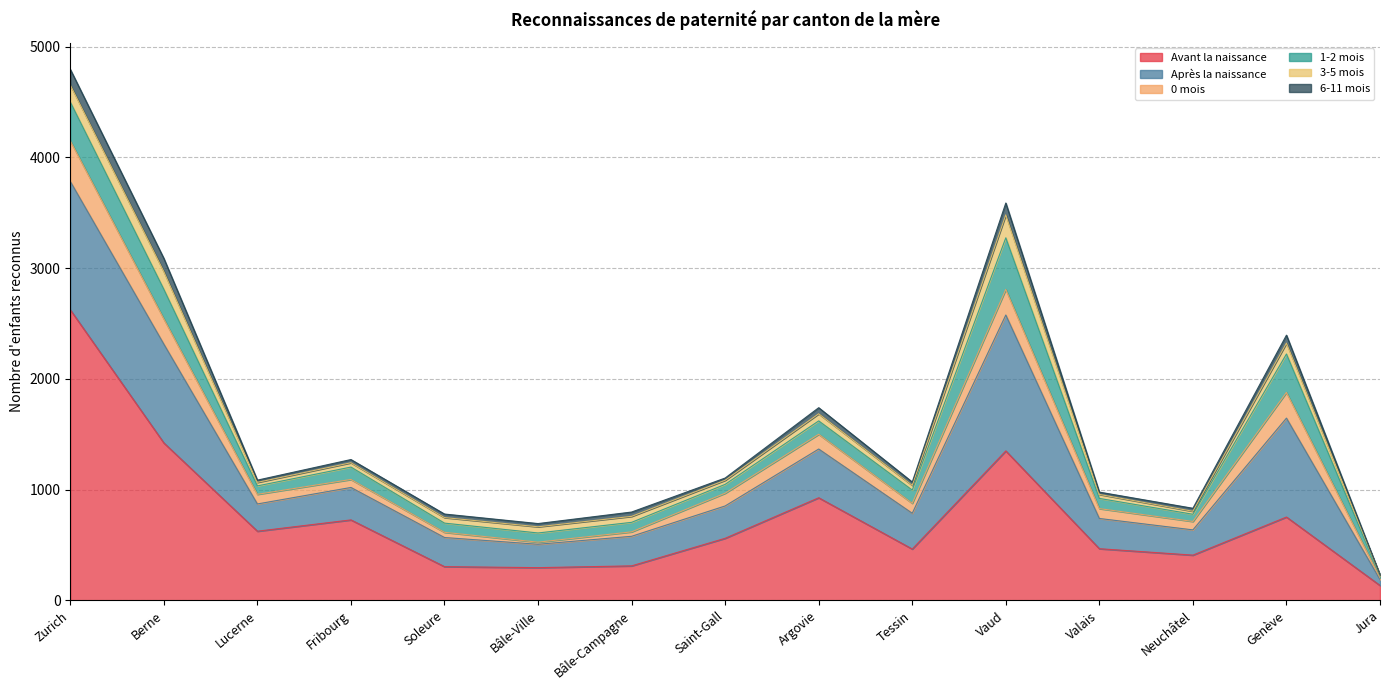

Is it true that Après la naissance equals 323 at Tessin?

True